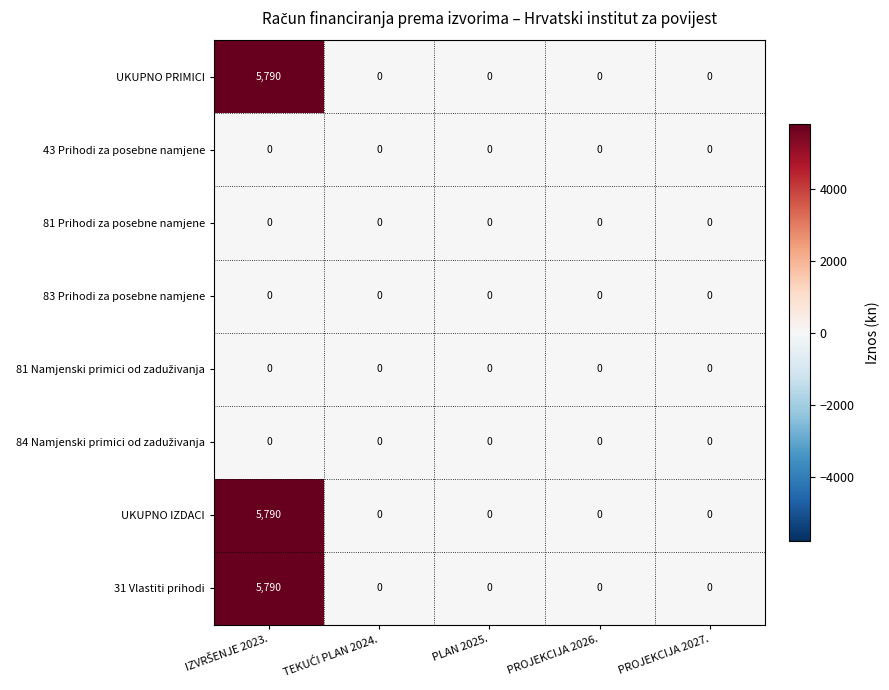

The 31 Vlastiti prihodi series shows 3188 at PROJEKCIJA 2027.. True or false?

False